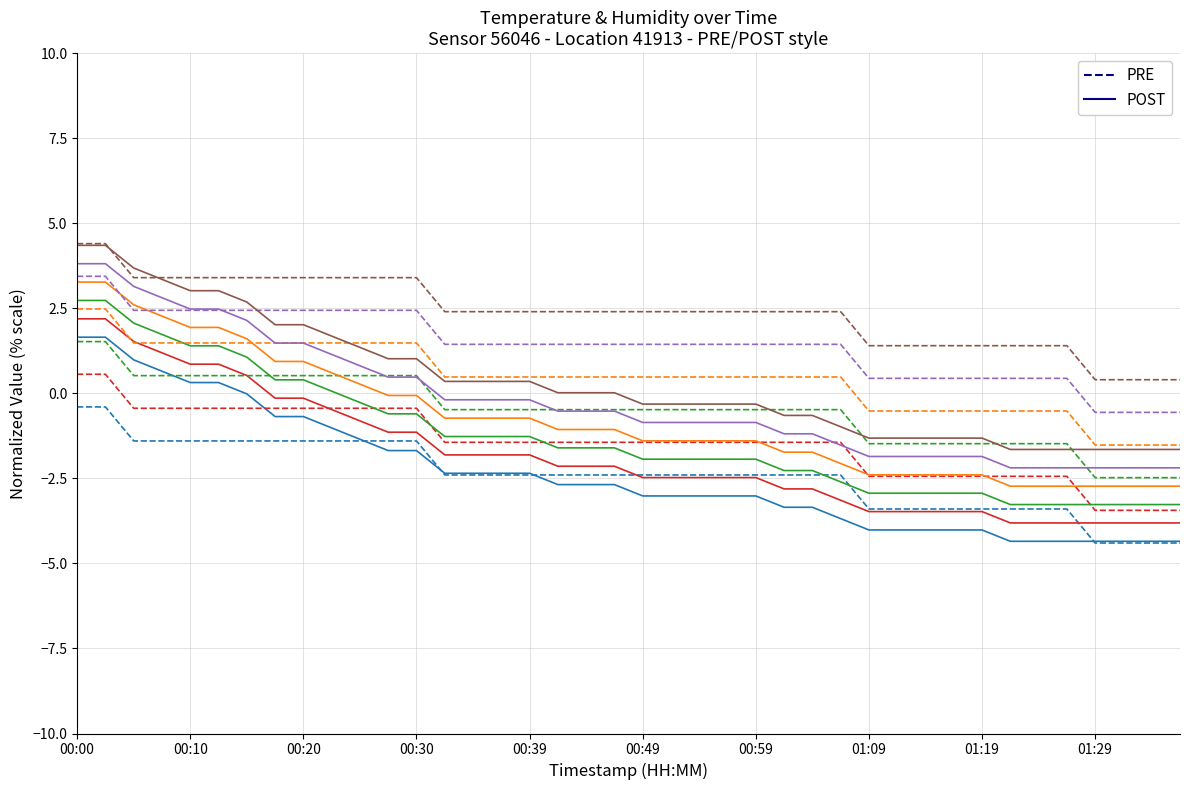

What is the greatest value displayed?

4.4